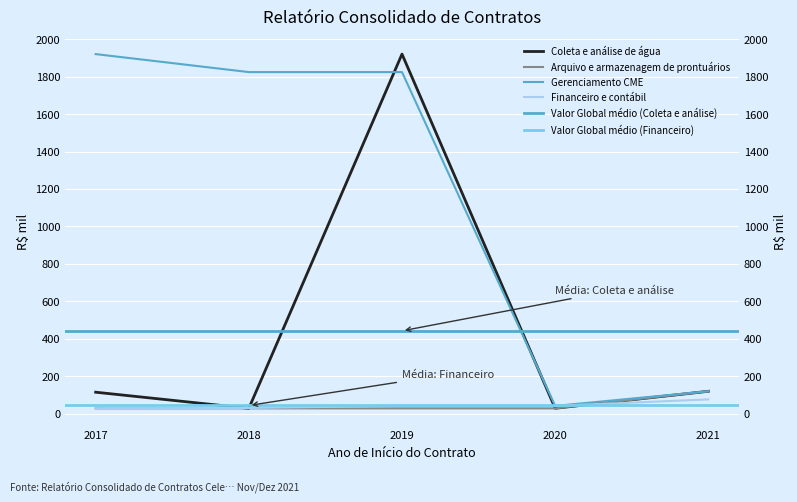

Which category has the highest value in the Coleta e análise de água series?

2019